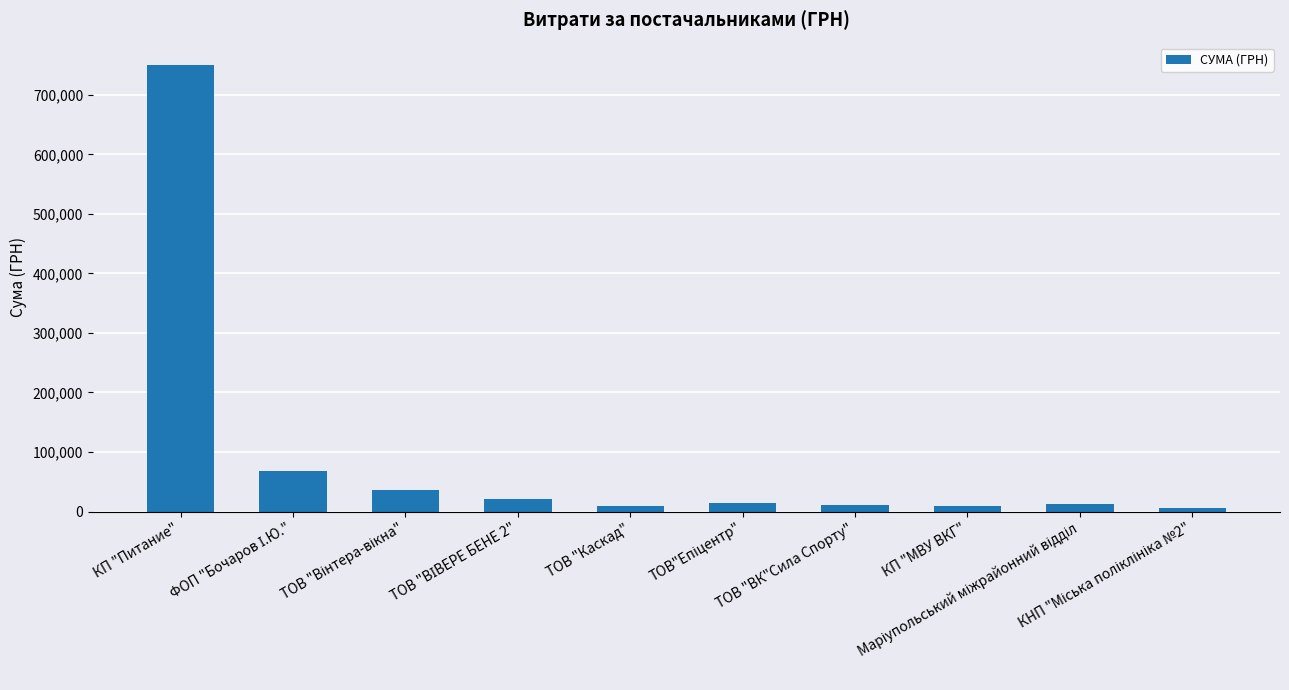

Count the number of data series in this chart.

1